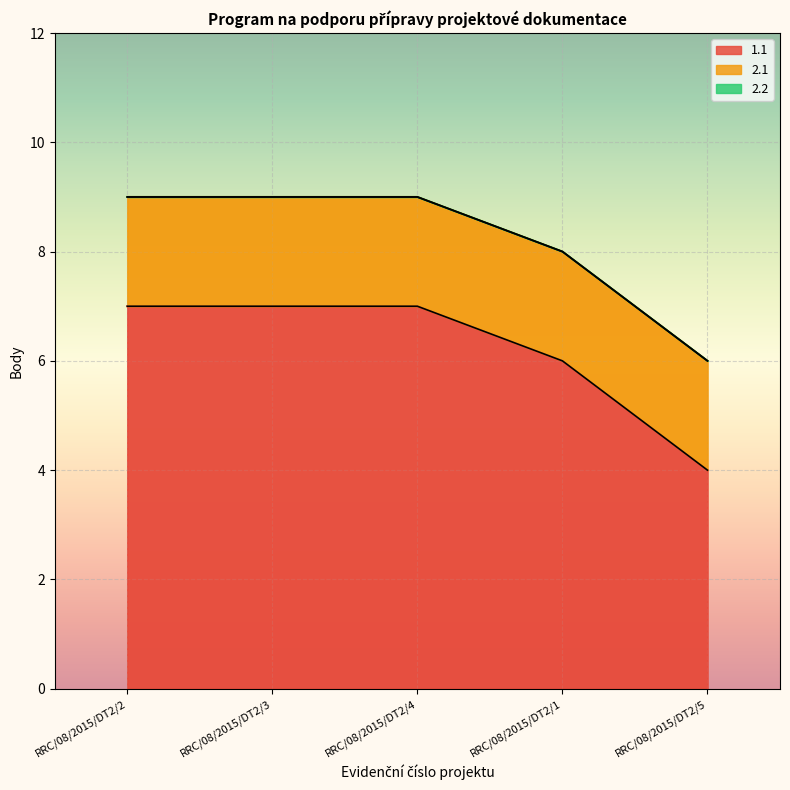

How many lines are shown in the chart?

3